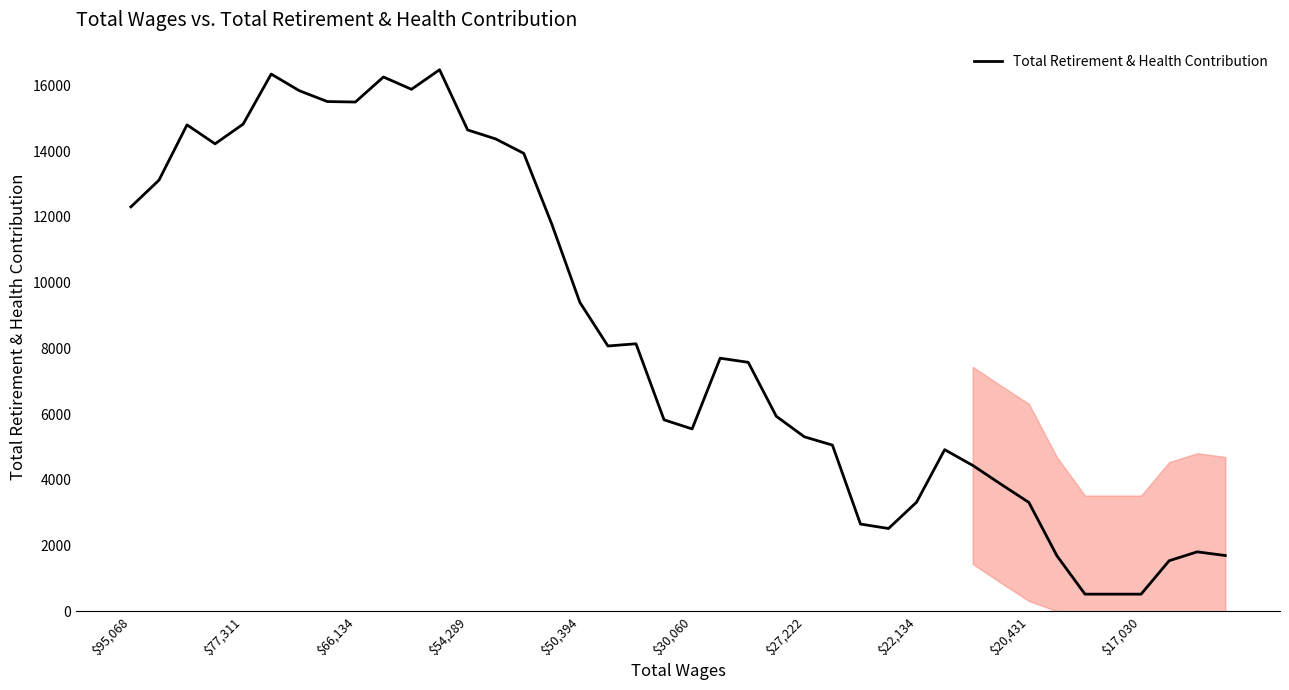

What is the minimum value shown in the chart?

519.4